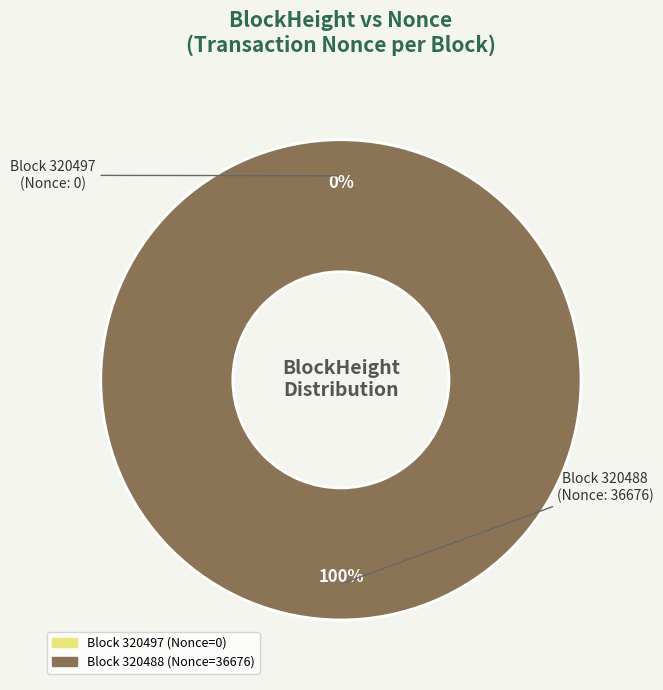

To the nearest percent, what portion does 320488 represent?

100%